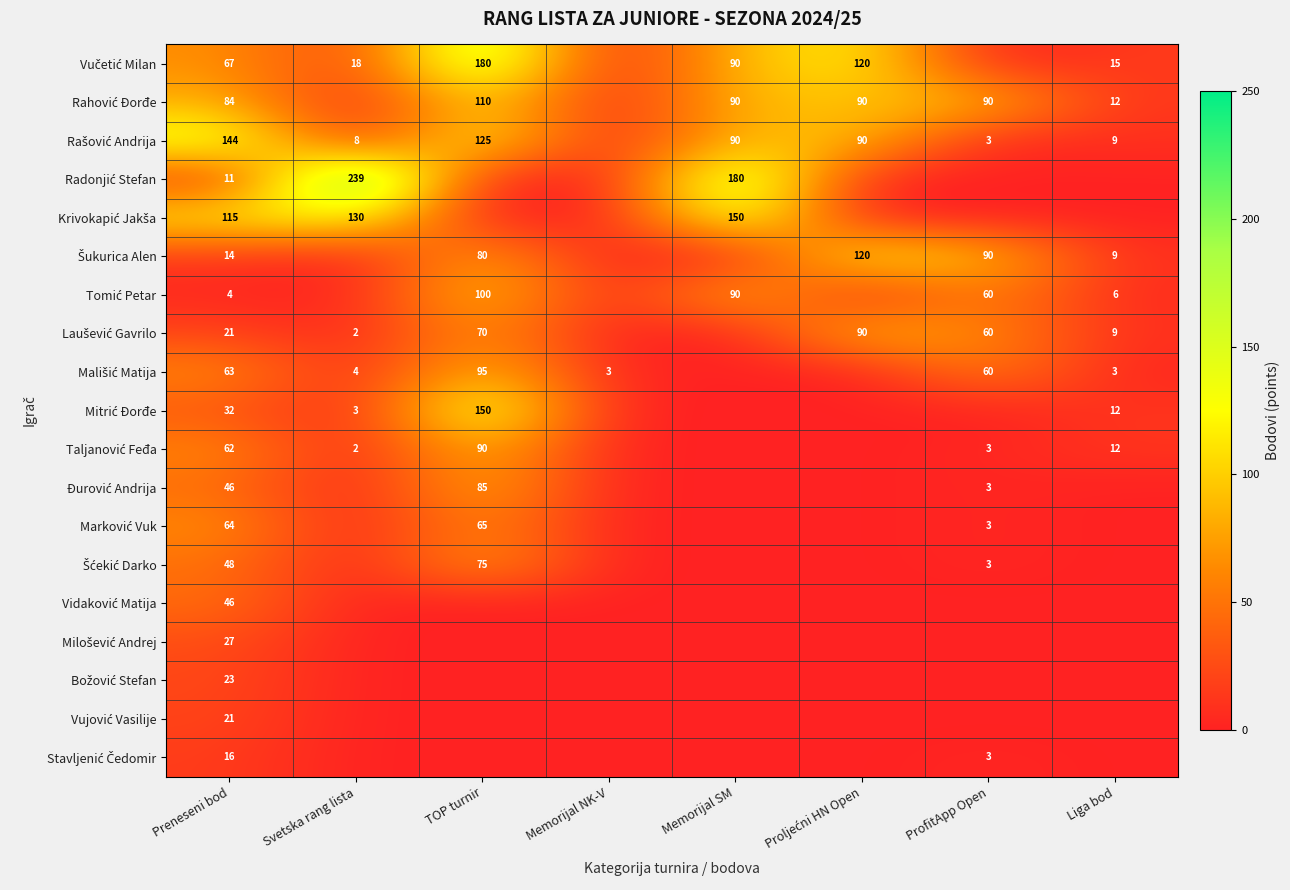

What is the total value across all series at ProfitApp Open?

378.0